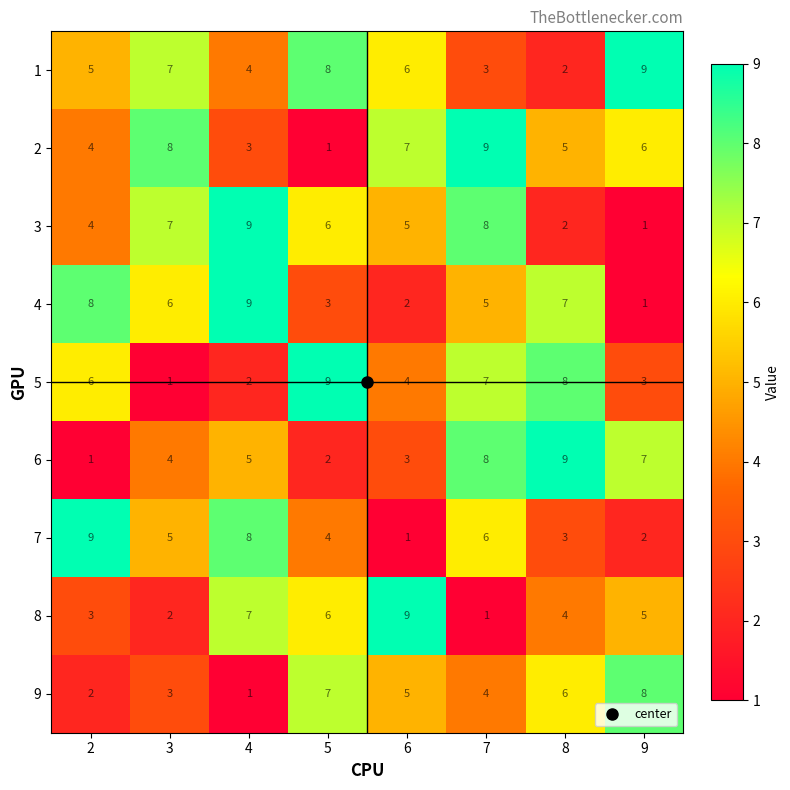

At how many categories does at least one series exceed 7?

8